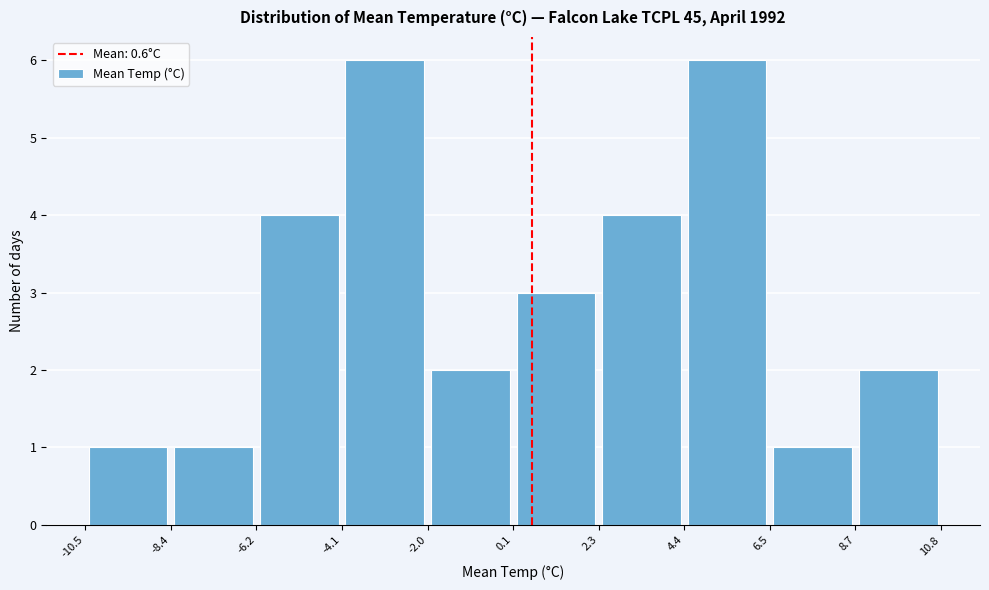

How tall is the bar that spans 0.1 to 2.3 on the x-axis? The values are not printed on the chart, so give them approximately, as read against the axis.

3